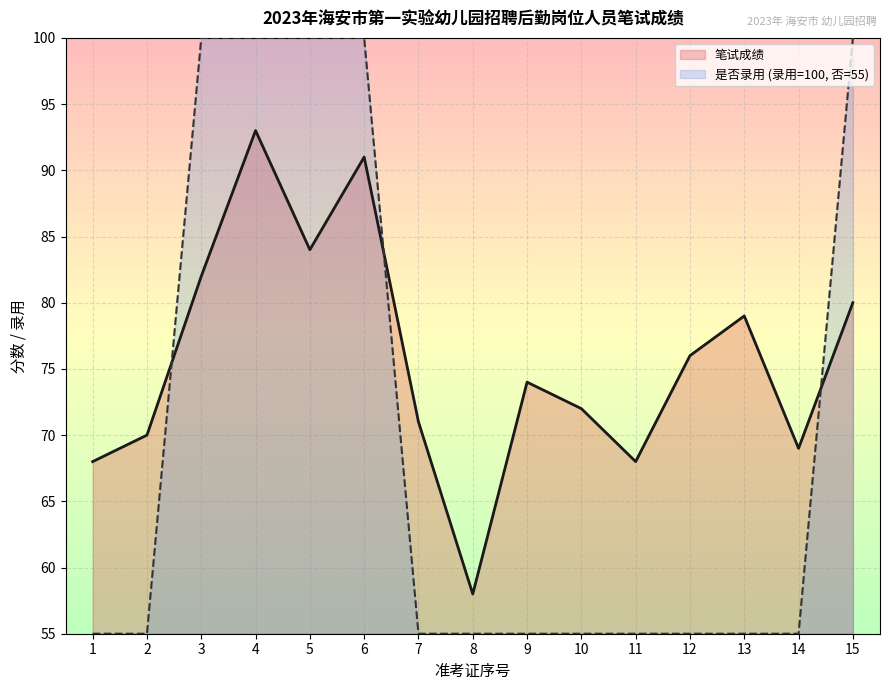

Reading left to right, transcribe all the data shown in this chart.

笔试成绩: 1=68	2=70	3=82	4=93	5=84	6=91	7=71	8=58	9=74	10=72	11=68	12=76	13=79	14=69	15=80
是否录用(1=是,0=否): 1=55	2=55	3=100	4=100	5=100	6=100	7=55	8=55	9=55	10=55	11=55	12=55	13=55	14=55	15=100